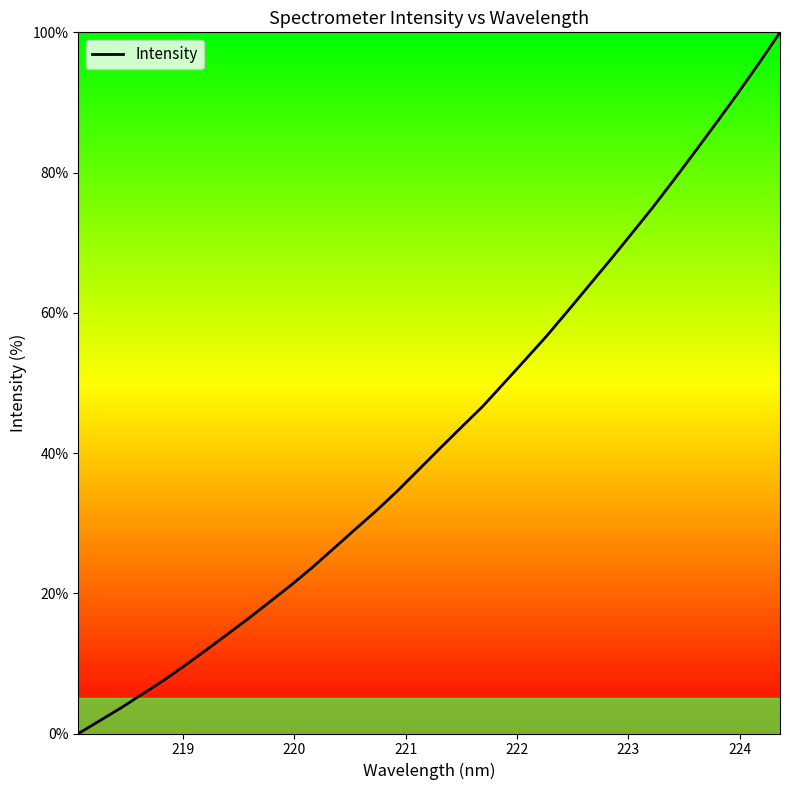

What is the maximum value shown in the chart?

100.0